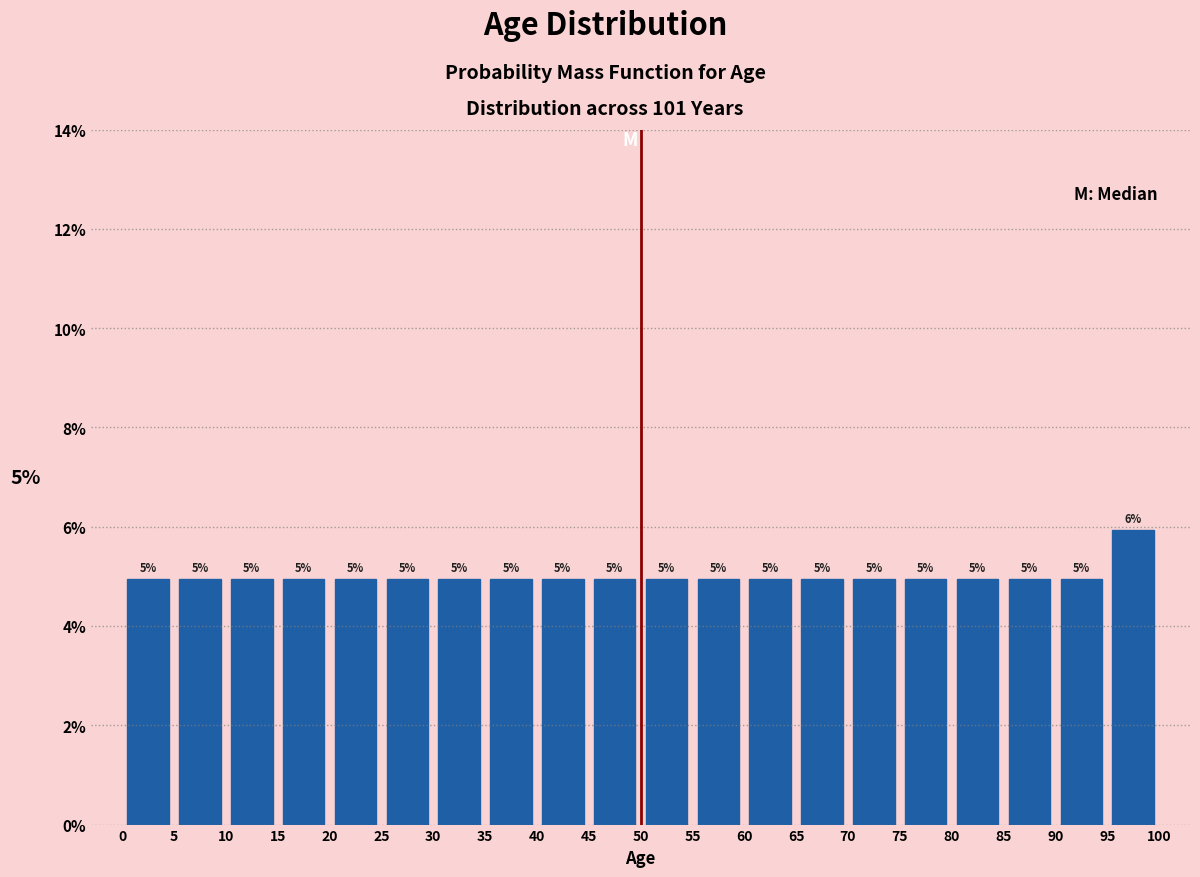

Over which range of the x-axis is the bar tallest?

95 to 100